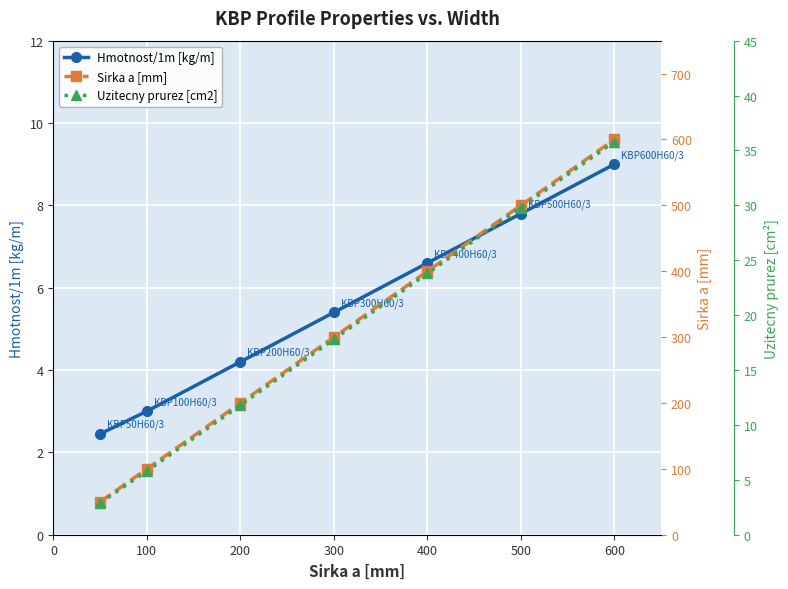

What are all the series names shown in the legend?

Hmotnost/1m [kg/m], Sirka a [mm], Uzitecny prurez [cm2]